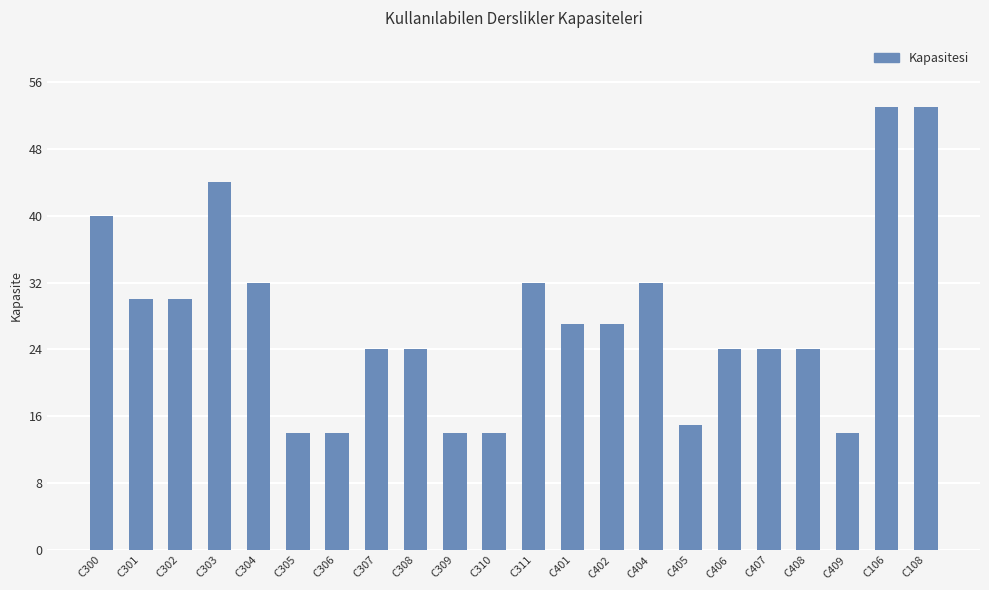

What is the value of the 14th bar from the left?

27